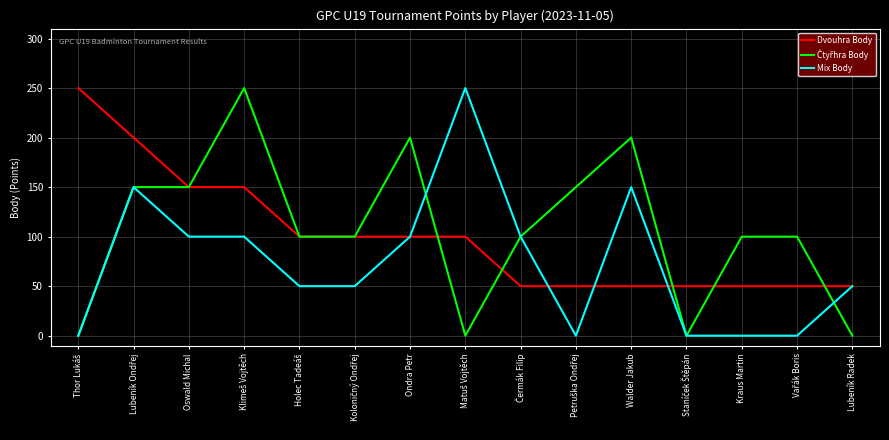

What is the total value across all series at Ondra Petr?

400